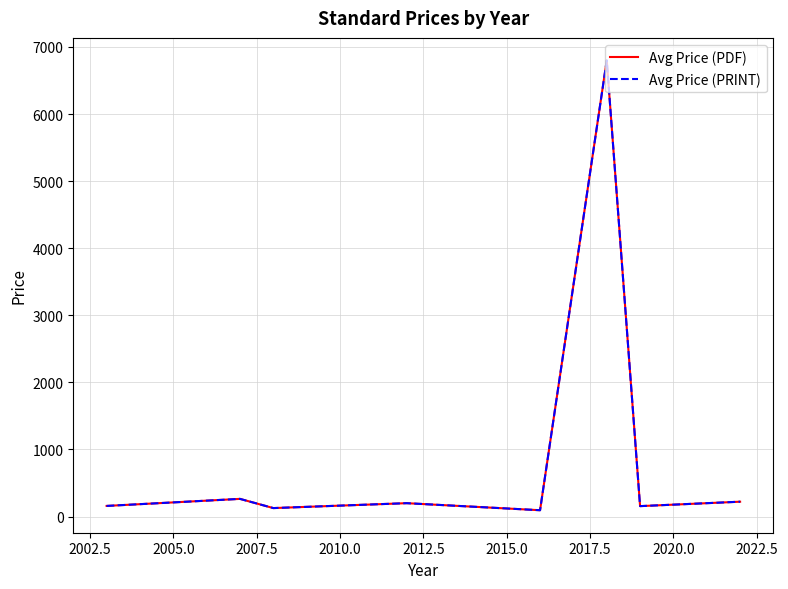

Does the chart display data point markers on the line(s)?

No